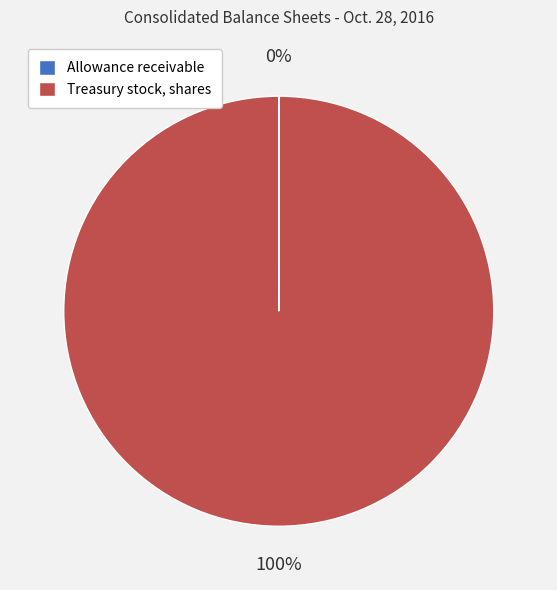

Is there a majority slice in this chart?

Yes